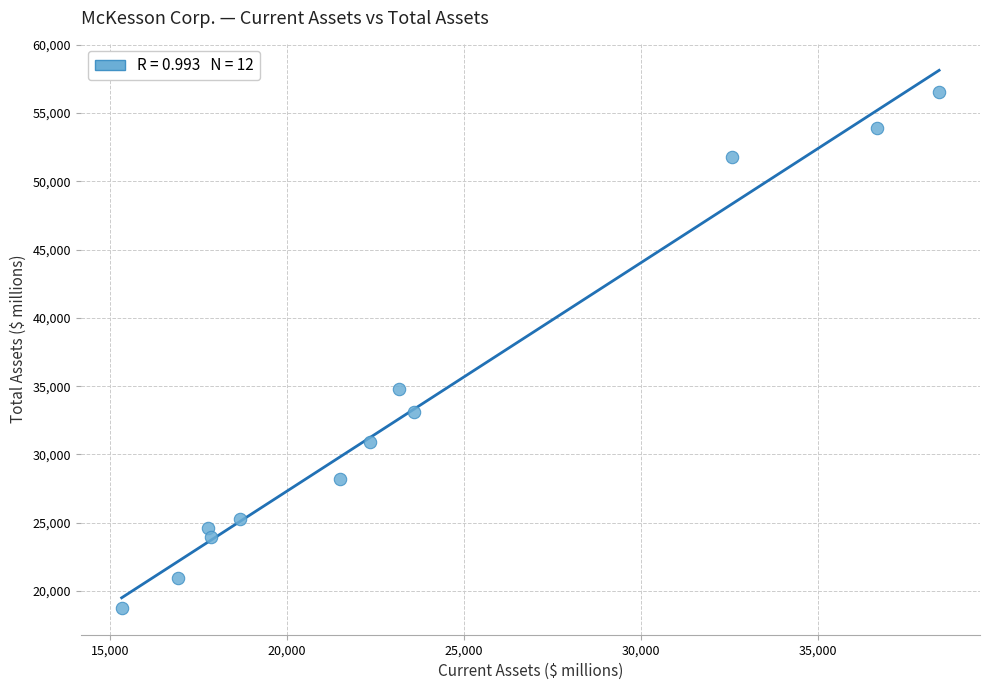

What is the range of X values (max minus min)?

23105